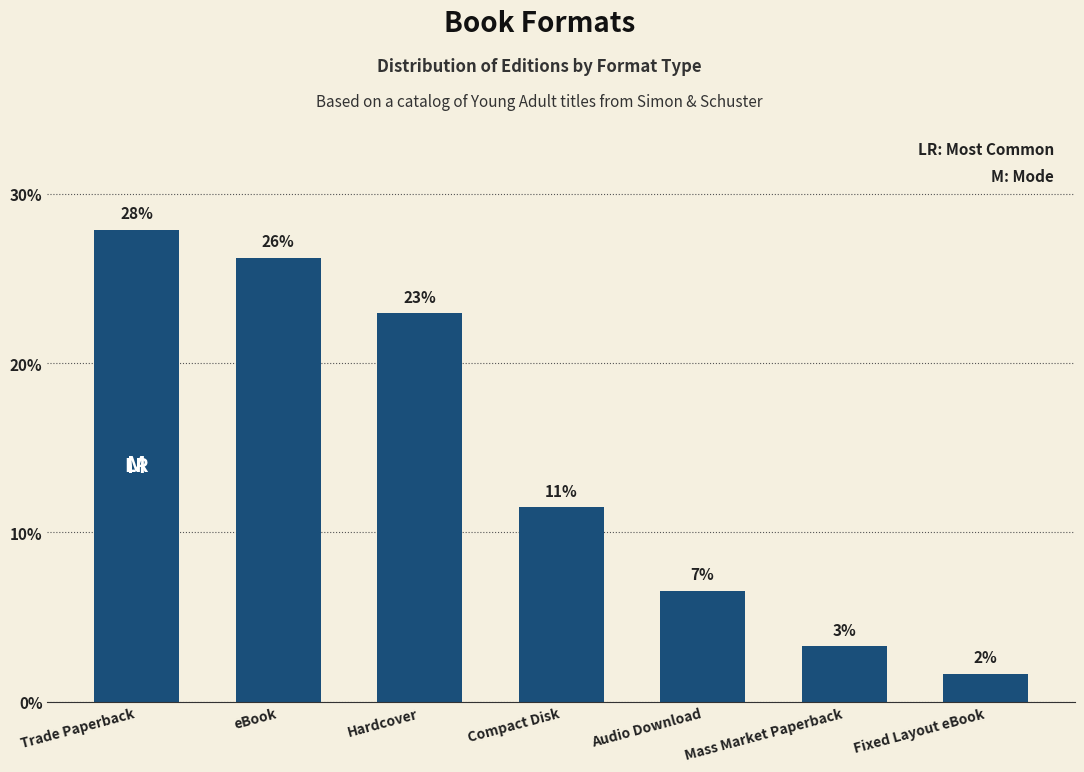

Reading right to left, what are all the values shown in this chart?

Fixed Layout eBook=1.6	Mass Market Paperback=3.3	Audio Download=6.6	Compact Disk=11.5	Hardcover=23.0	eBook=26.2	Trade Paperback=27.9